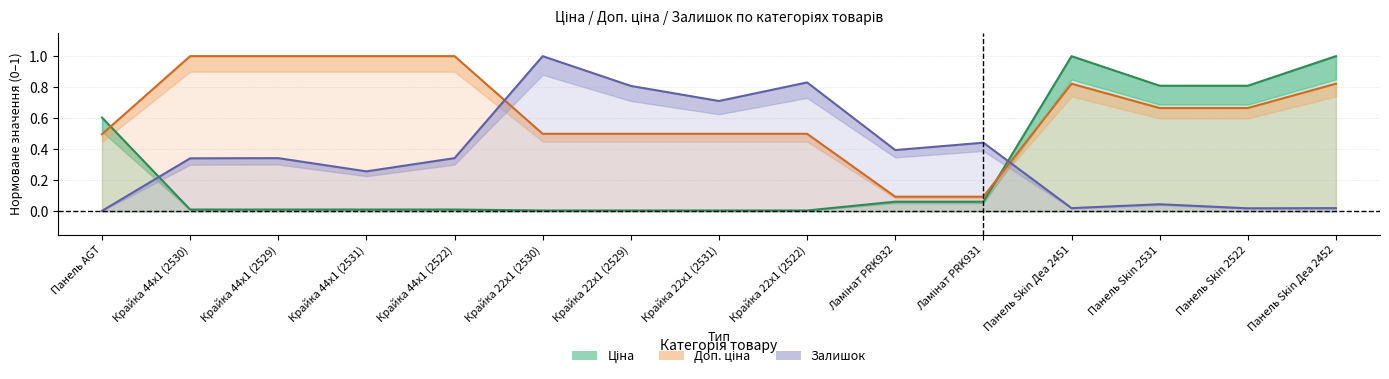

How many lines are shown in the chart?

3